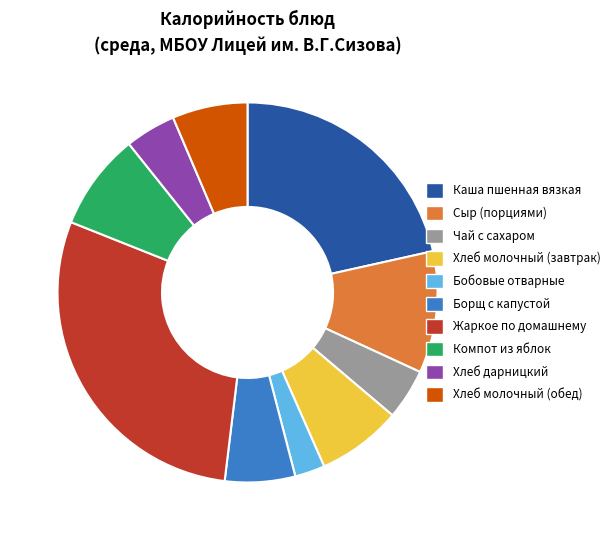

Which category has the biggest portion of the pie?

Жаркое по домашнему